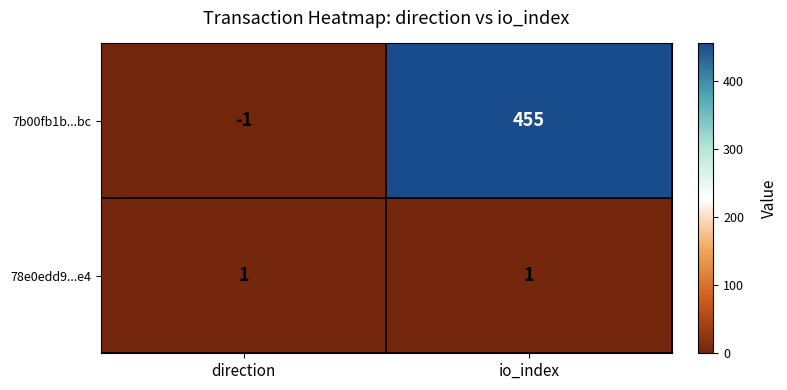

What is the sum of the 7b00fb1b...bc values at io_index and direction?

454